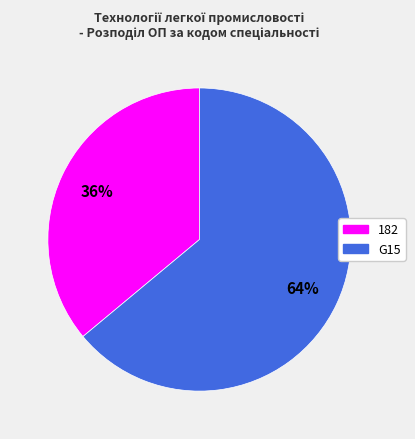

How many segments does this pie chart have?

2